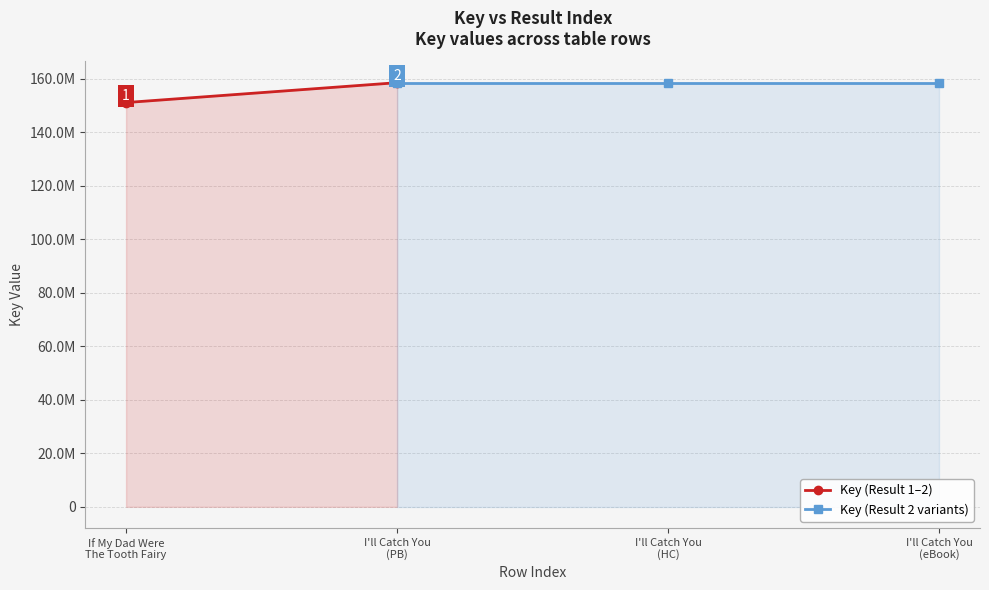

What is the smallest value displayed?

151146582